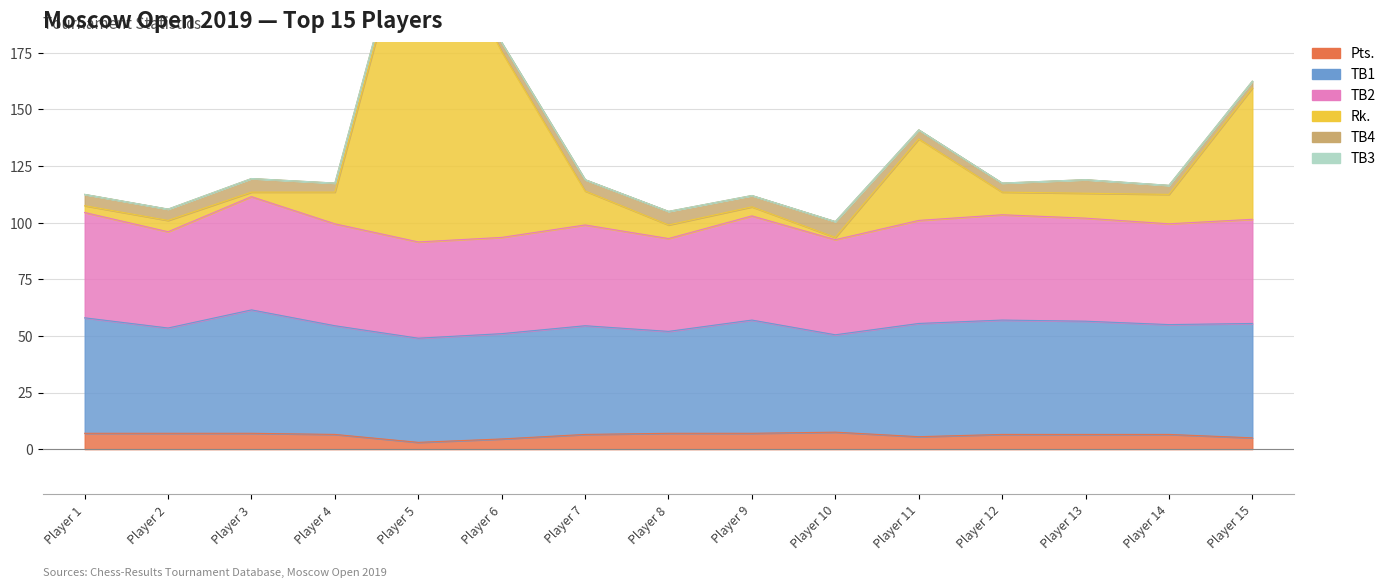

Reading left to right, transcribe all the data shown in this chart.

Pts.: 1=7.0	2=7.0	3=7.0	4=6.5	5=3.0	6=4.5	7=6.5	8=7.0	9=7.0	10=7.5	11=5.5	12=6.5	13=6.5	14=6.5	15=5.0
TB1: 1=51.0	2=46.5	3=54.5	4=48.0	5=46.0	6=46.5	7=48.0	8=45.0	9=50.0	10=43.0	11=50.0	12=50.5	13=50.0	14=48.5	15=50.5
TB2: 1=46.5	2=42.5	3=50.0	4=45.0	5=42.5	6=42.5	7=44.5	8=41.0	9=46.0	10=42.0	11=45.5	12=46.5	13=45.5	14=44.5	15=46.0
Rk.: 1=3.0	2=5.0	3=2.0	4=14.0	5=158.0	6=82.0	7=15.0	8=6.0	9=4.0	10=1.0	11=36.0	12=10.0	13=11.0	14=13.0	15=58.0
TB4: 1=5.0	2=5.0	3=6.0	4=4.0	5=3.0	6=4.0	7=5.0	8=6.0	9=5.0	10=7.0	11=4.0	12=4.0	13=6.0	14=4.0	15=3.0
TB3: 1=0.0	2=0.0	3=0.0	4=0.0	5=0.0	6=0.0	7=0.0	8=0.0	9=0.0	10=0.0	11=0.0	12=0.0	13=0.0	14=0.0	15=0.0